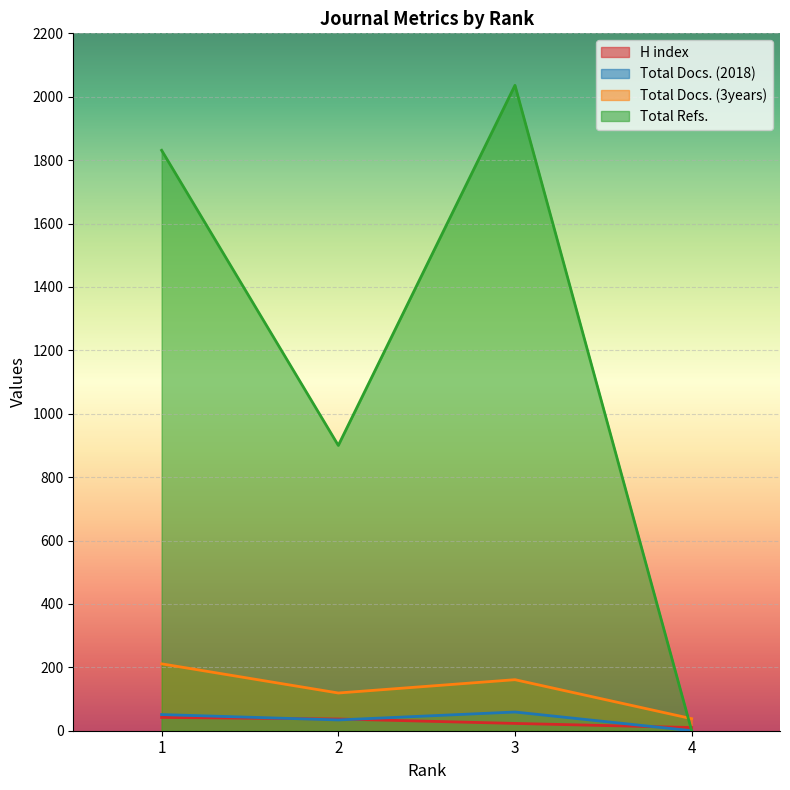

Is the value of Total Docs. (2018) at 4 greater than the value of Total Refs. at 4?

No